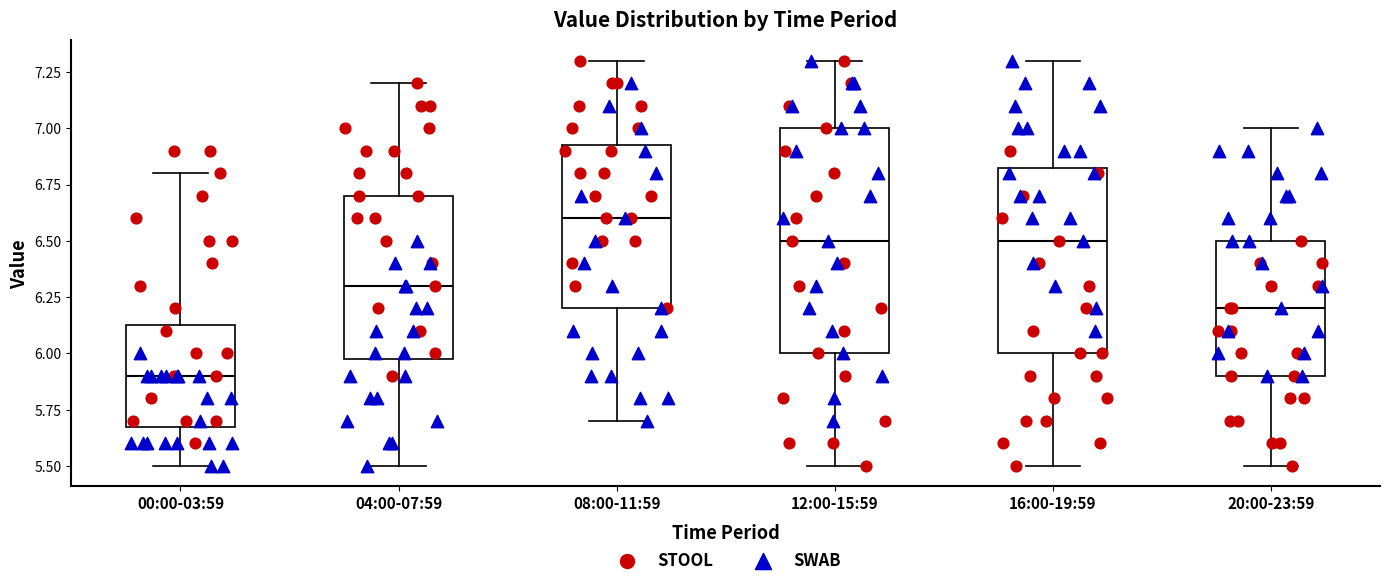

Reading left to right, read every box against the y-axis: the position of its median line, the range the box covers, and the ends of its whiskers. The values are not printed on the chart, so give them approximately, as read against the axis.

00:00-03:59: median 5.90, box 5.70 to 6.15, whiskers 5.50 to 6.80
04:00-07:59: median 6.30, box 6.00 to 6.70, whiskers 5.50 to 7.20
08:00-11:59: median 6.60, box 6.20 to 6.95, whiskers 5.70 to 7.30
12:00-15:59: median 6.50, box 6.00 to 7.00, whiskers 5.50 to 7.30
16:00-19:59: median 6.50, box 6.00 to 6.85, whiskers 5.50 to 7.30
20:00-23:59: median 6.20, box 5.90 to 6.50, whiskers 5.50 to 7.00